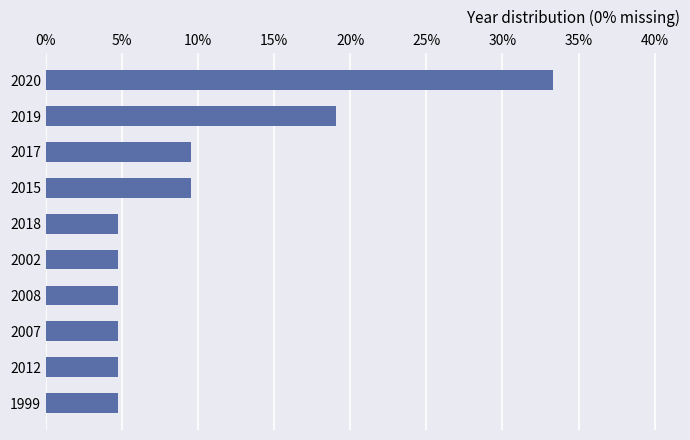

Are the bars grouped side by side (vs. stacked)?

No